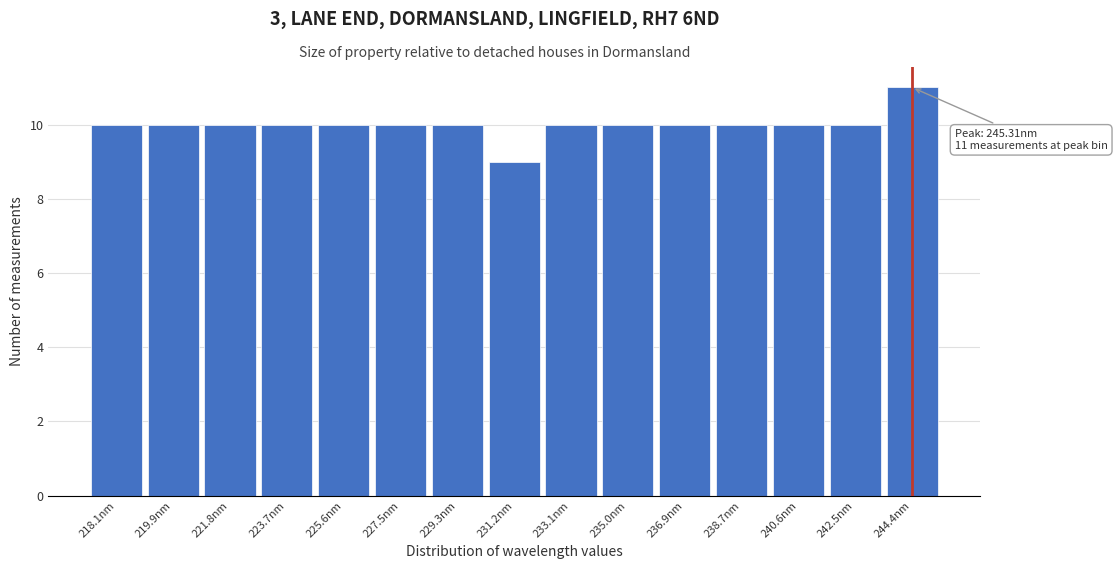

Reading right to left, extract all data points from this chart.

11	10	10	10	10	10	10	9	10	10	10	10	10	10	10